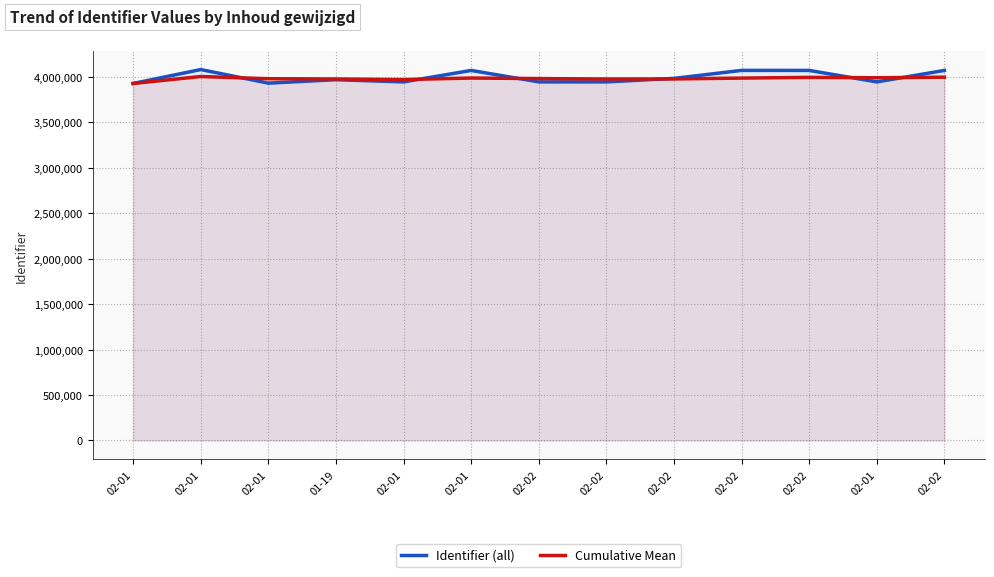

At which category does Cumulative Mean reach its first local peak?

02-01